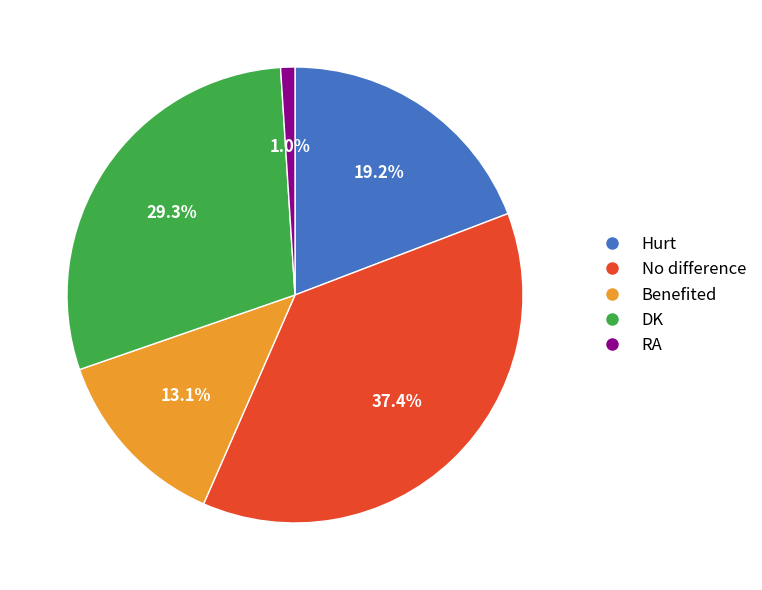

The Benefited slice represents 13% of the pie. True or false?

True